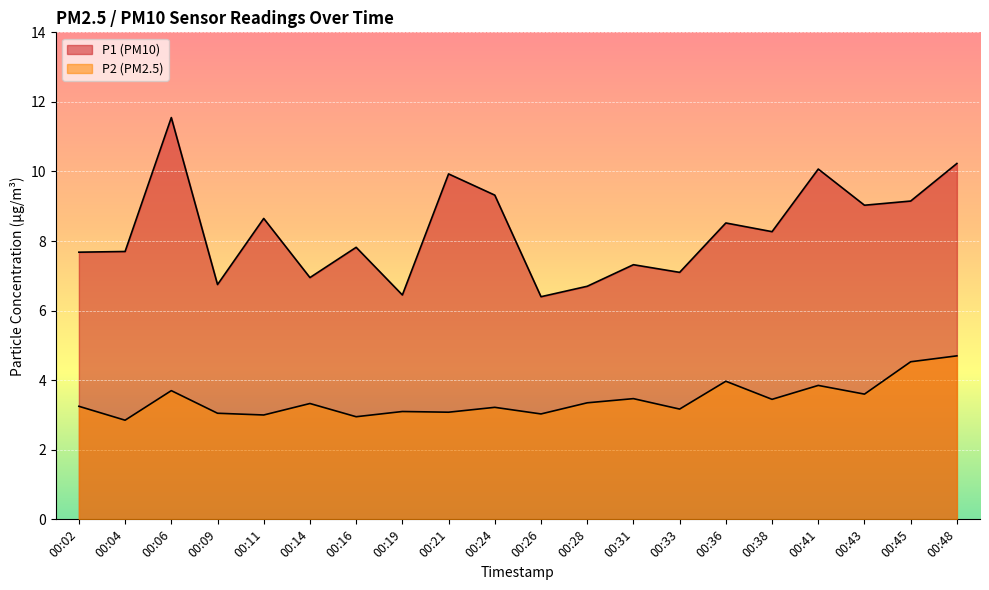

At which category does P1 reach its first local valley?

00:09